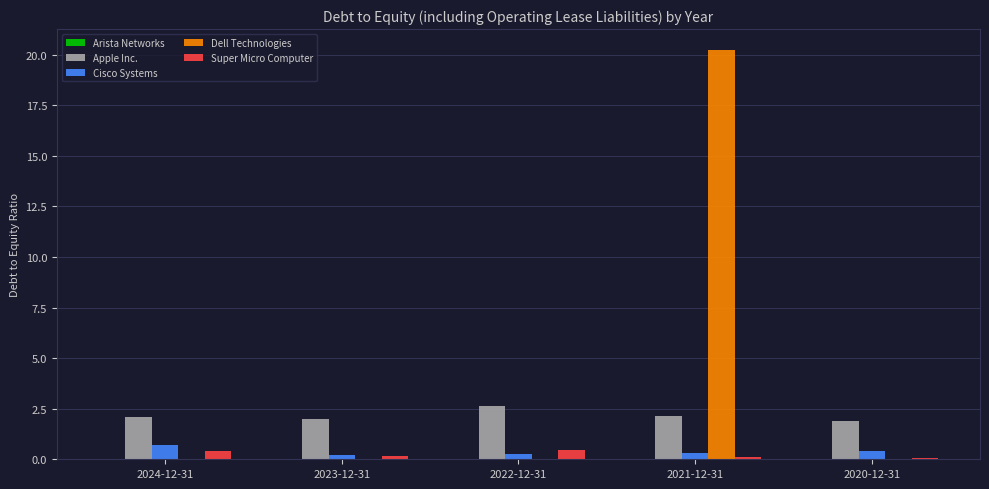

Which series has the widest spread of values?

Dell Technologies